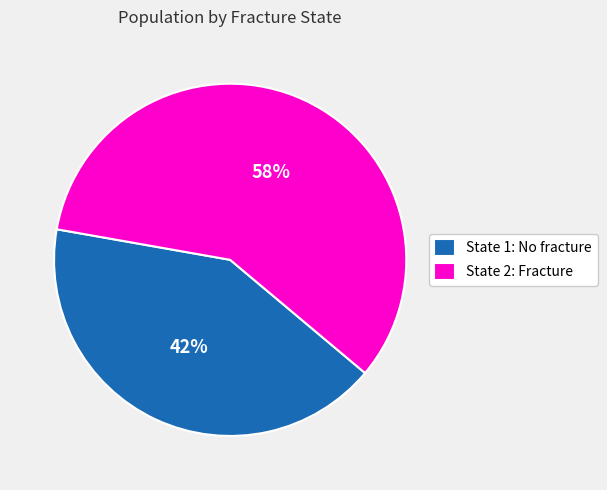

Count the number of slices in the pie.

2